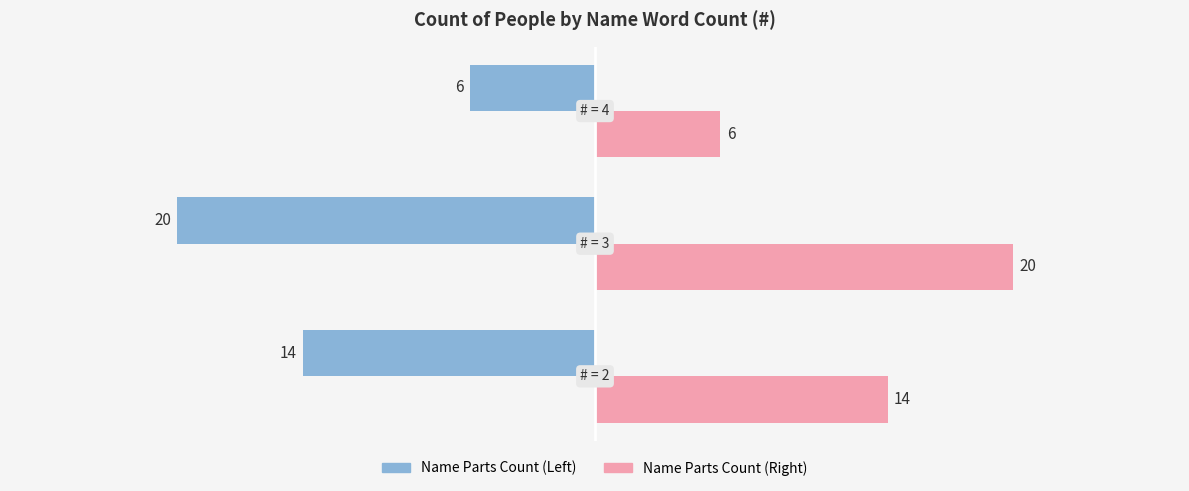

What is the greatest value displayed?

20